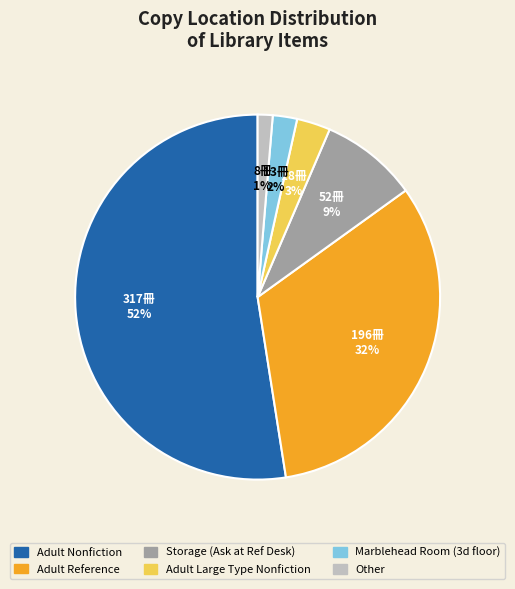

Is it true that Adult Large Type Nonfiction is 3% of the pie?

True